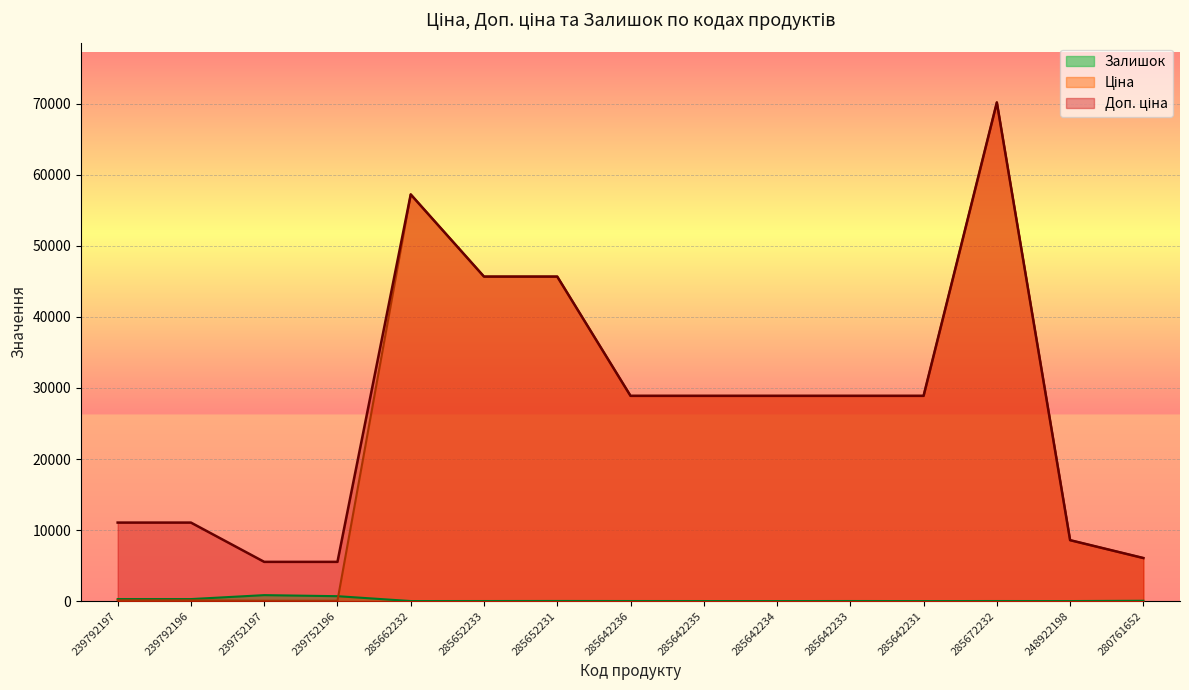

How many interior local valleys does the Залишок series have?

4